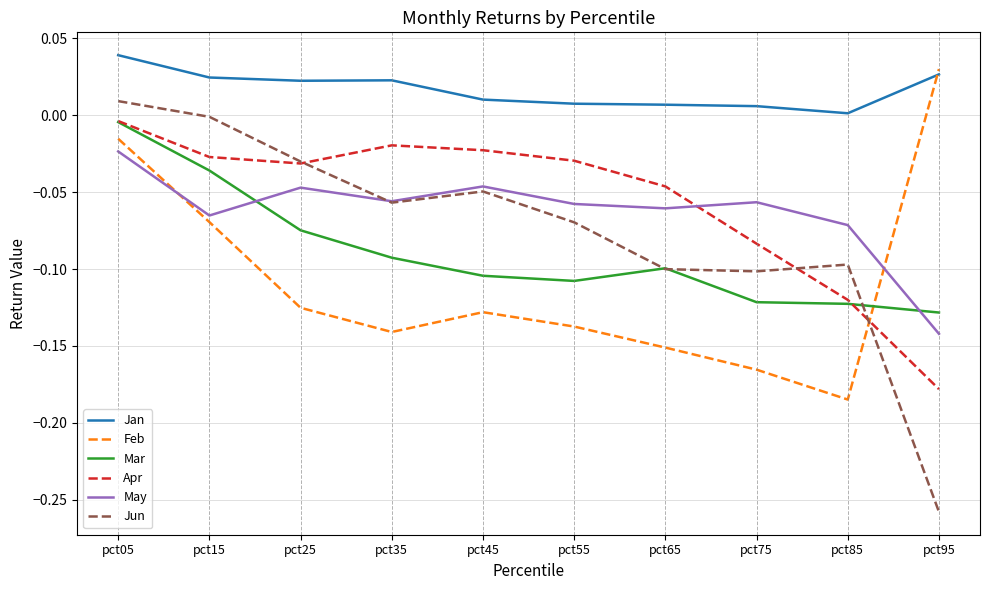

Between pct75 and pct95, which series saw the biggest shift?

Feb